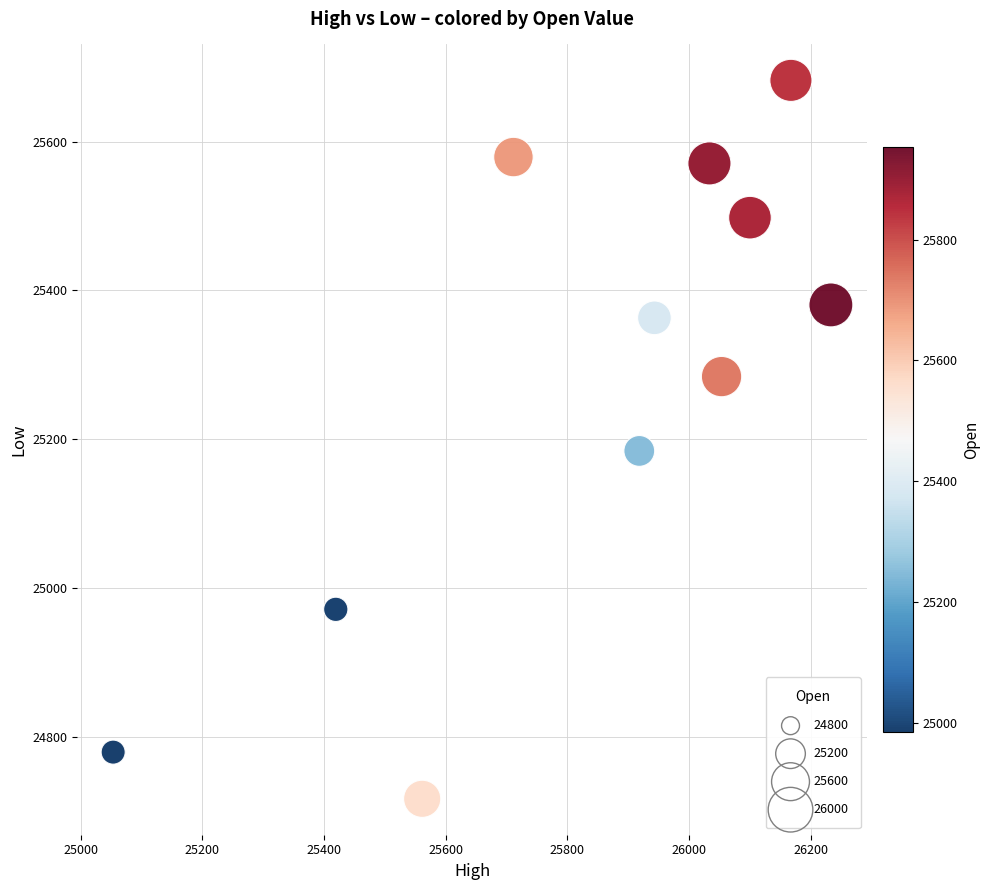

What Y value in the scatter plot is closest to 25199?

25184.2